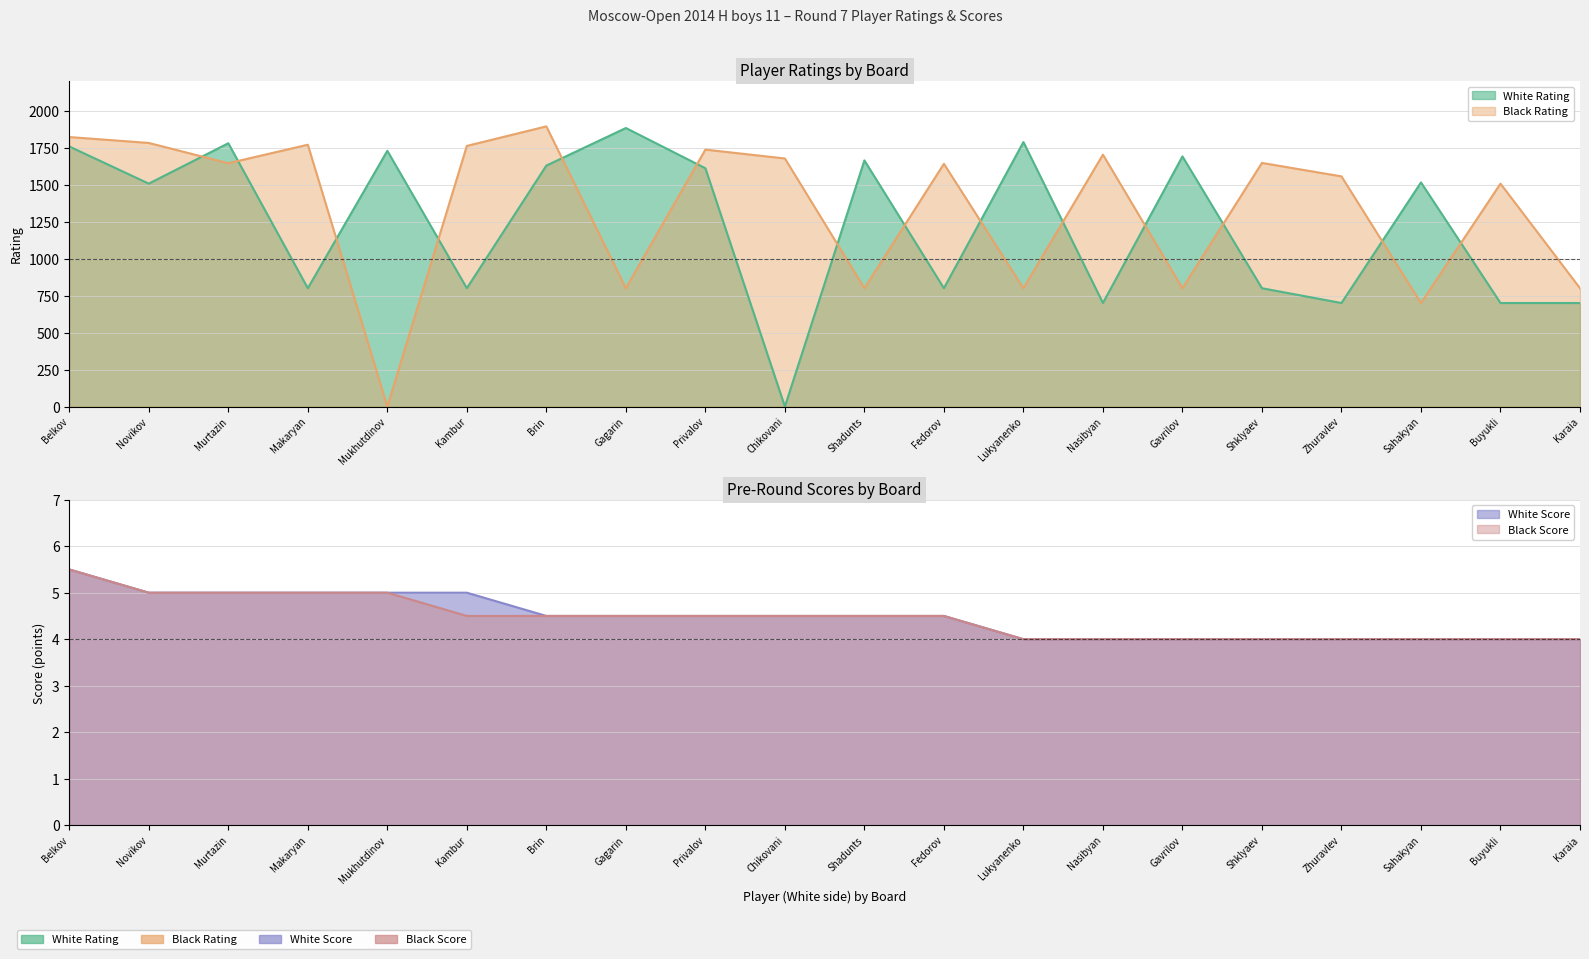

Is it true that Black Rating equals 2125.5 at Buyukli?

False